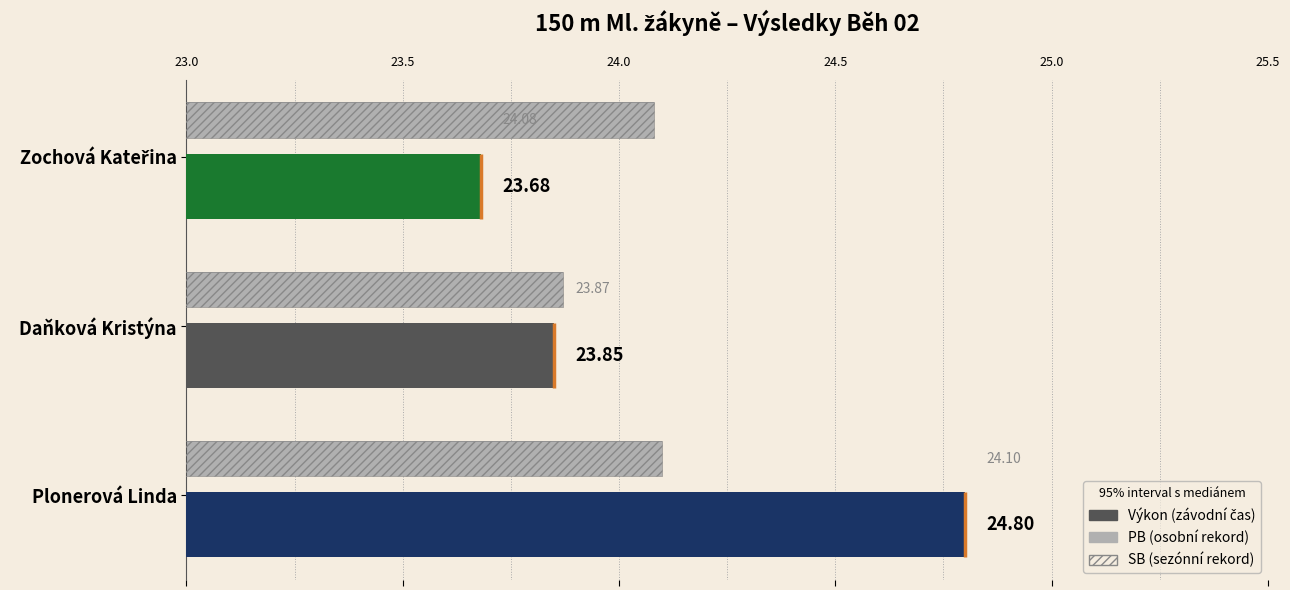

The value of SB (sezónní rekord) at Plonerová Linda is 24.1. True or false?

True